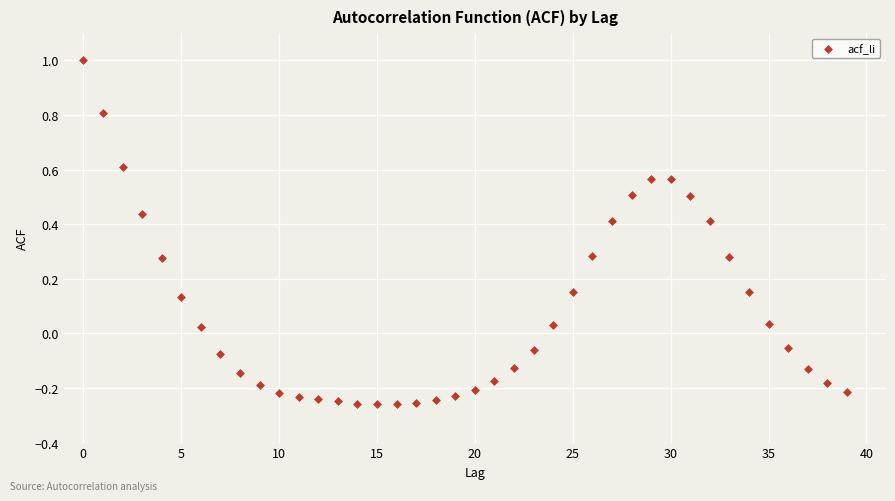

What is the range of Y values (max minus min)?

1.3